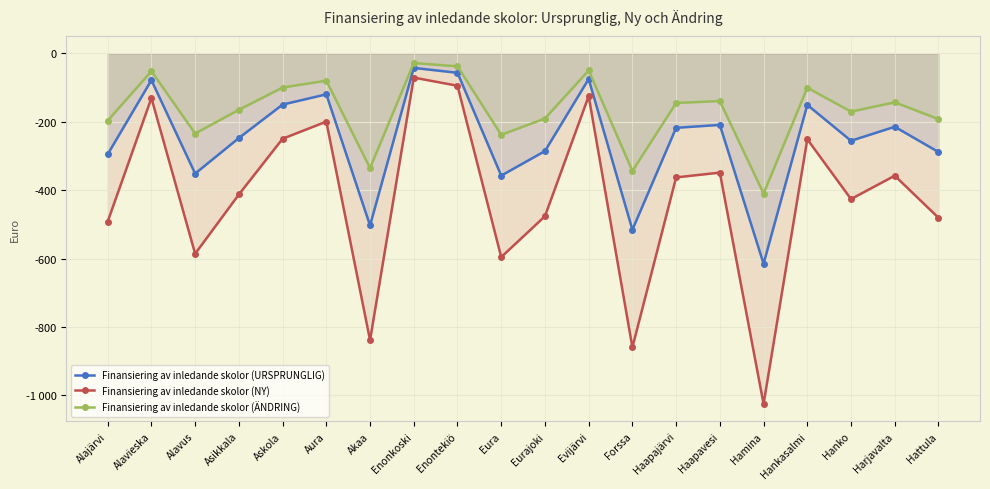

What is the minimum value shown in the chart?

-1024.7